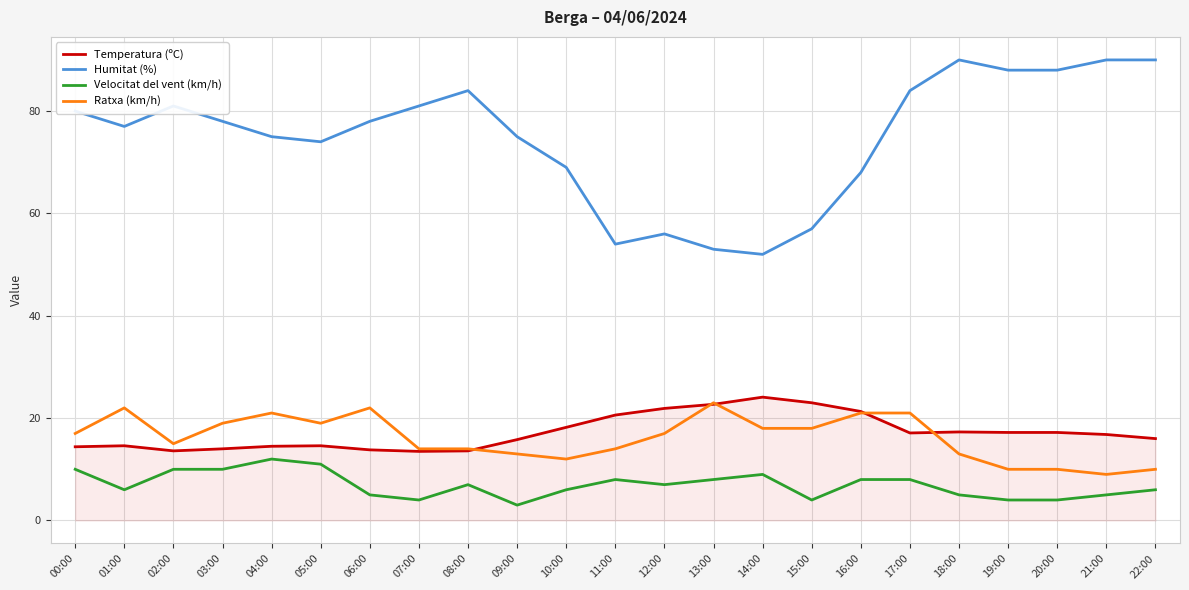

The value of Ratxa (km/h) at 17:00 is 36.9. True or false?

False